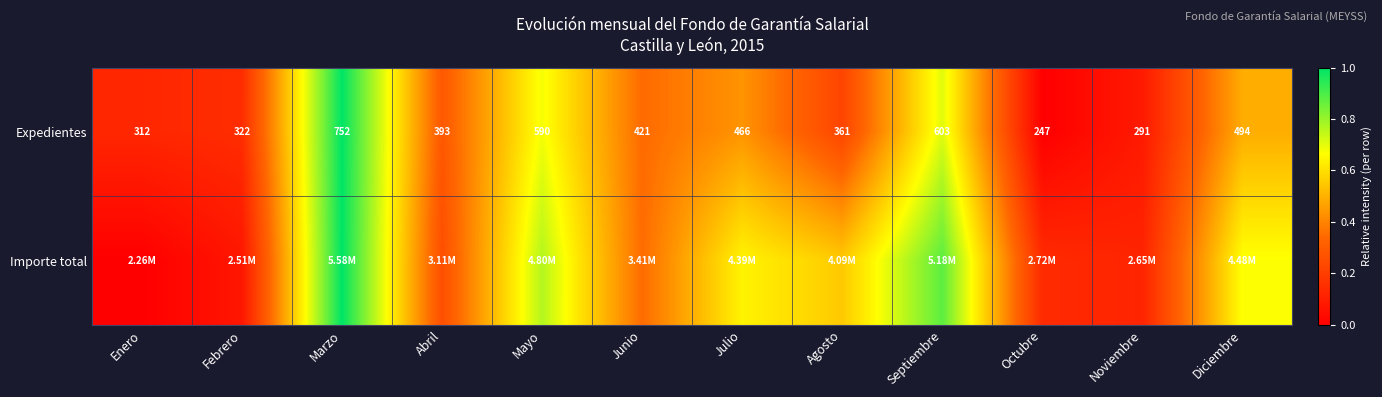

List the labels in order of Expedientes value, smallest first.

Octubre, Noviembre, Enero, Febrero, Agosto, Abril, Junio, Julio, Diciembre, Mayo, Septiembre, Marzo